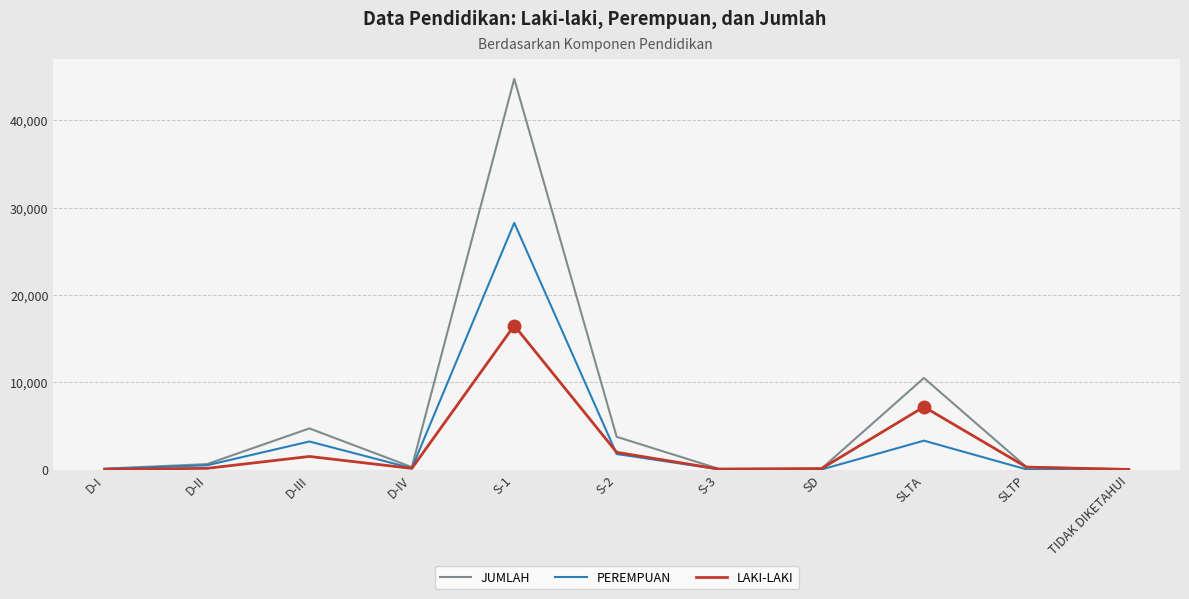

Which series has the largest range (max minus min)?

JUMLAH